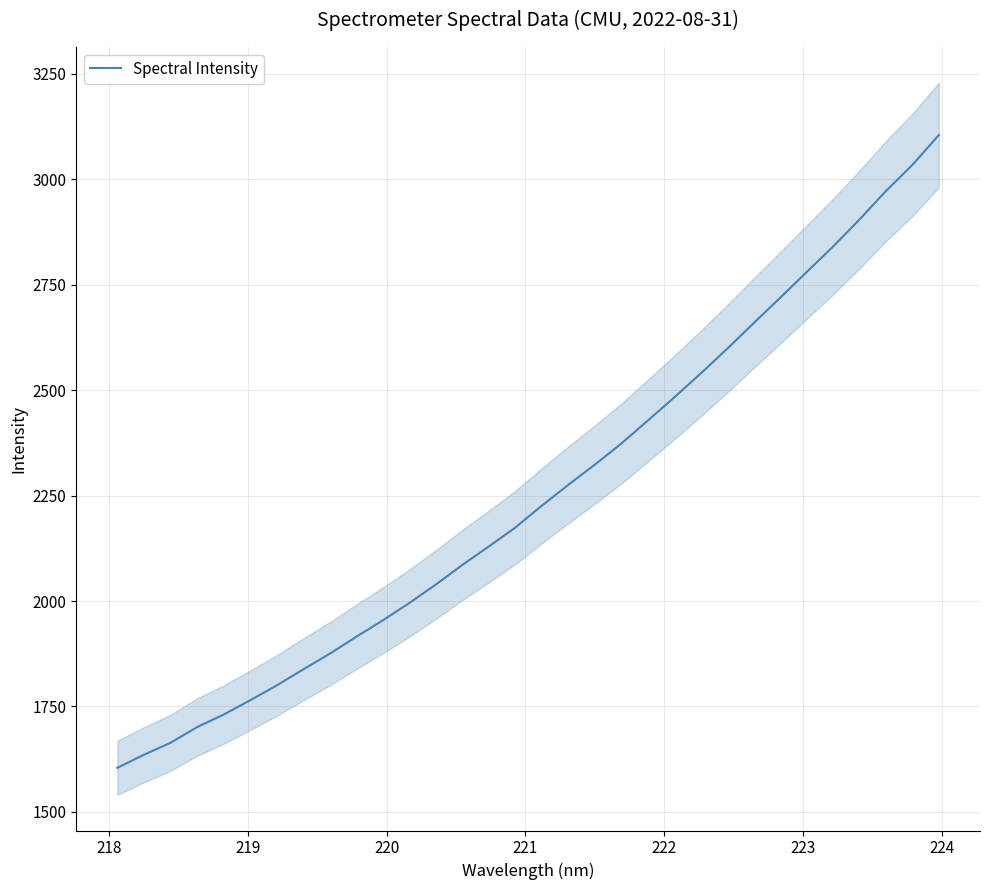

How many series are shown in this chart?

1